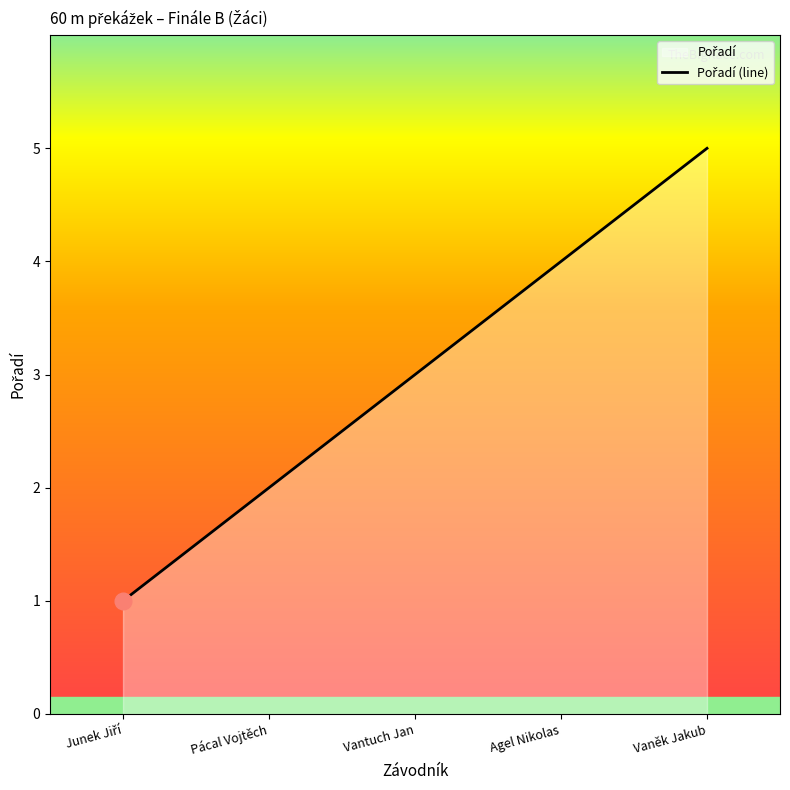

Rank the categories by value from lowest to highest.

Junek Jiří, Pácal Vojtěch, Vantuch Jan, Agel Nikolas, Vaněk Jakub